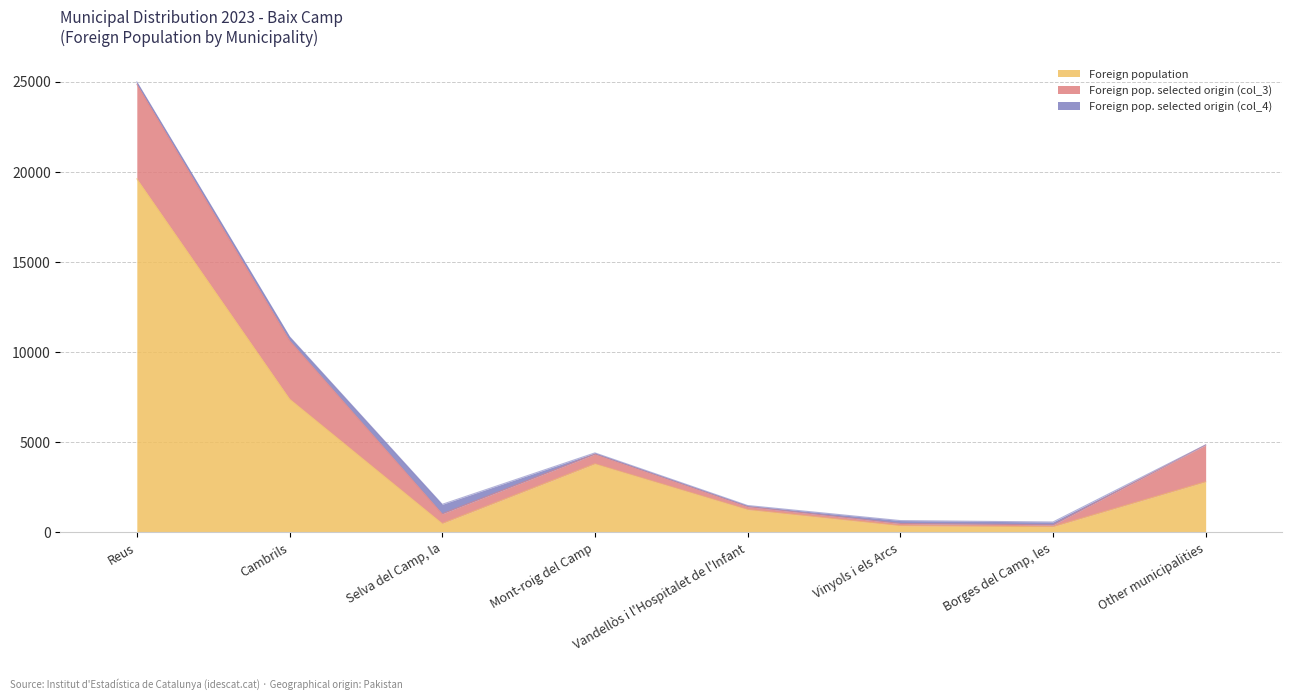

Which series changed the most between Selva del Camp, la and Mont-roig del Camp?

Foreign population